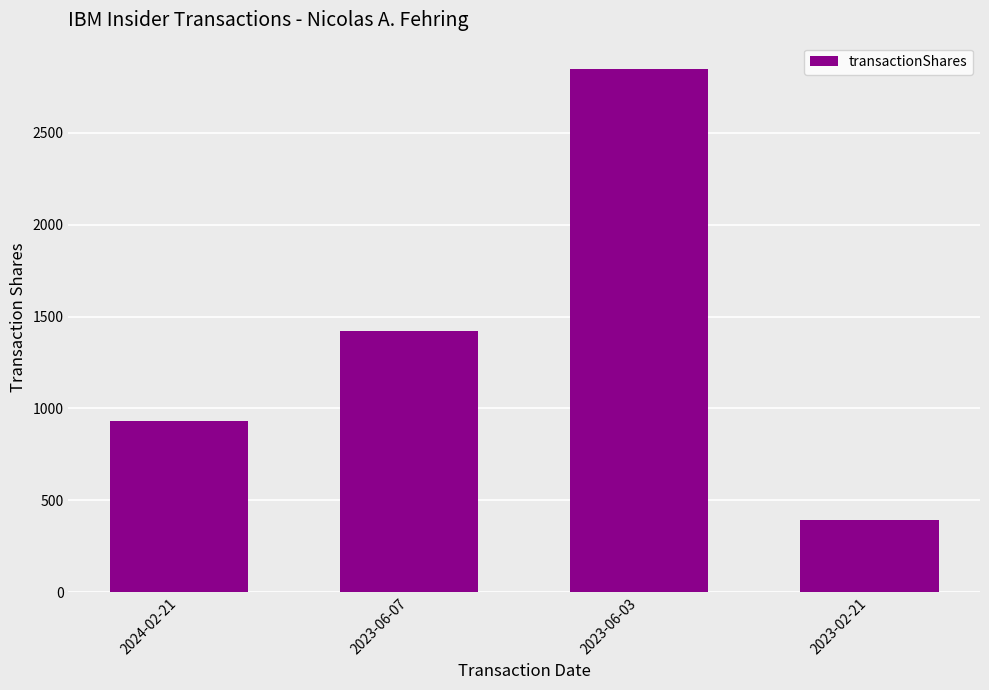

List the labels in order of value, largest first.

2023-06-03, 2023-06-07, 2024-02-21, 2023-02-21